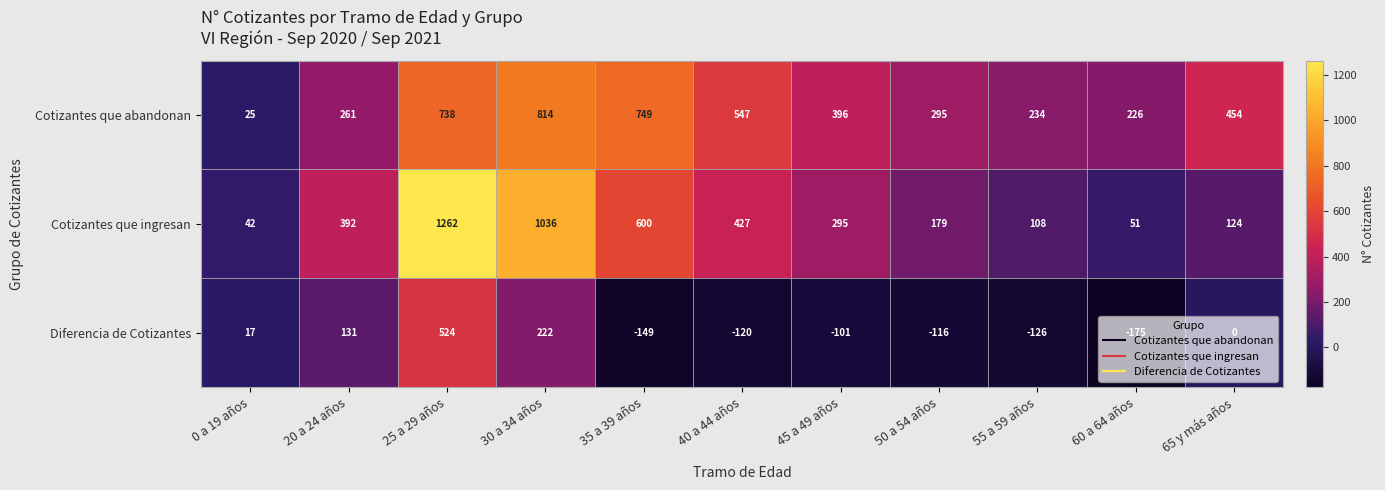

At which label is Diferencia de Cotizantes closest to 174?

20 a 24 años